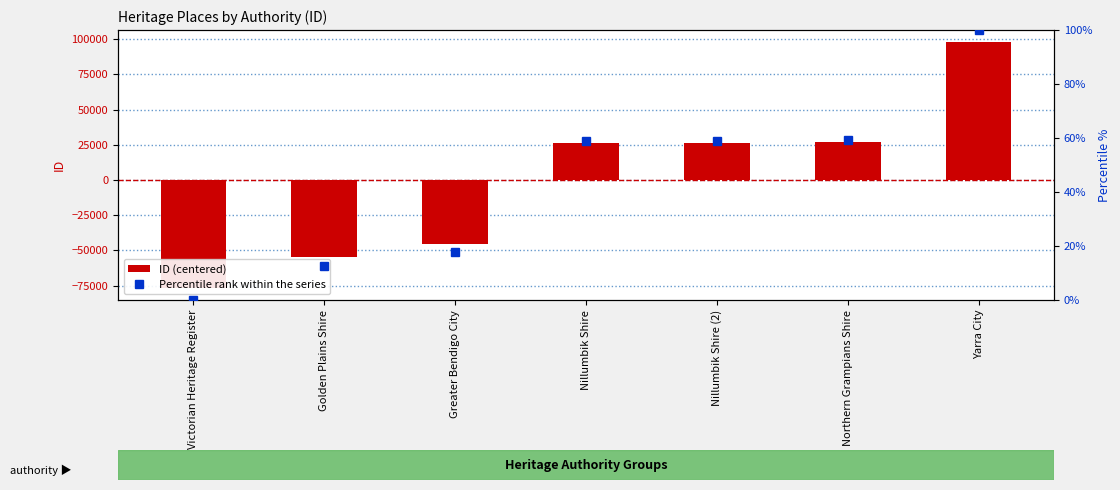

What is the label of the 7th bar from the right?

Victorian Heritage Register